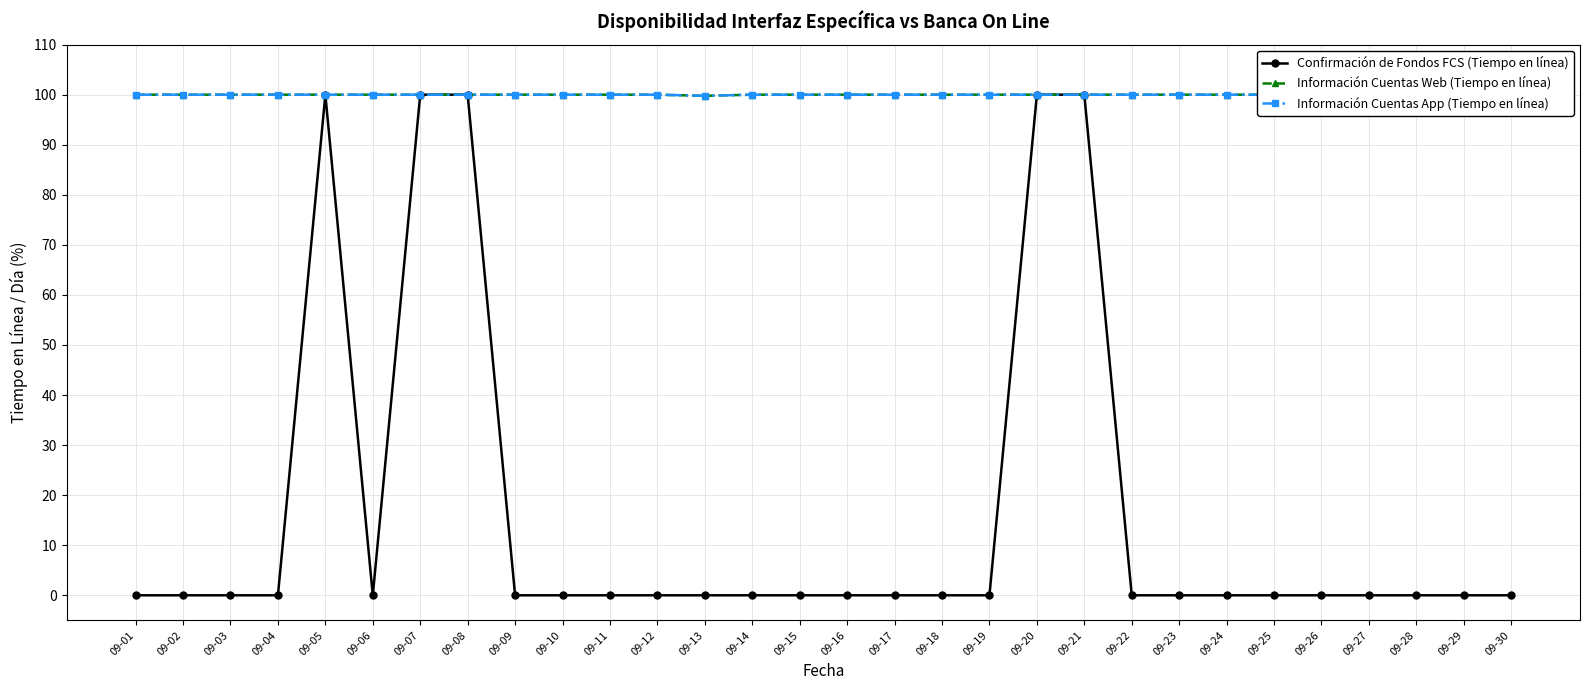

Between 09-20 and 09-27, which is larger?

09-20